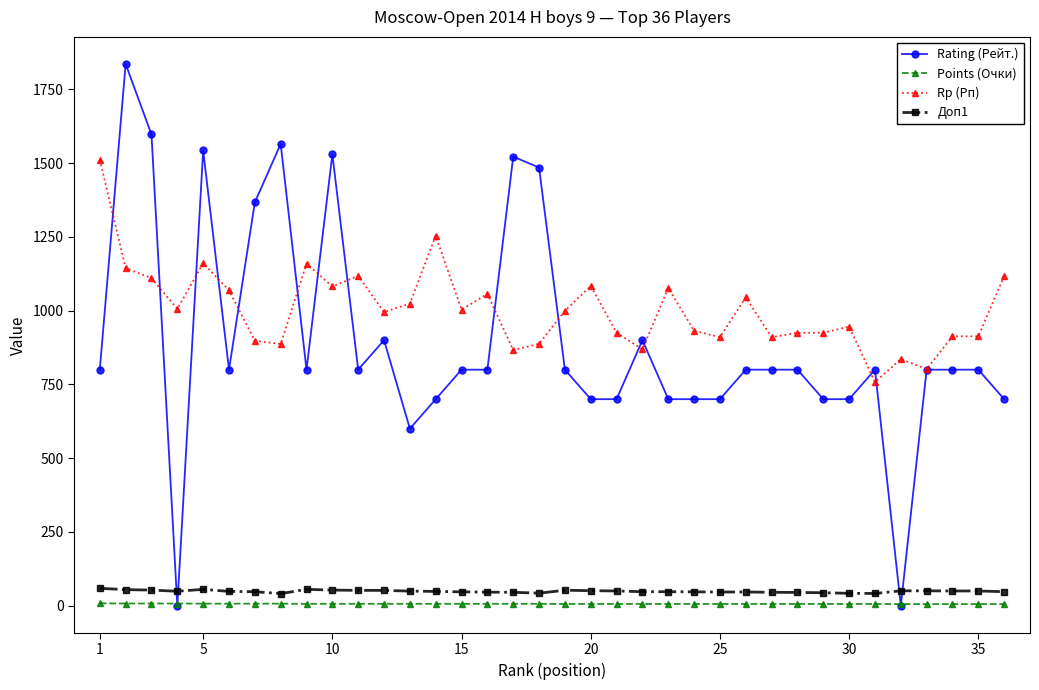

What is the value of the Rp (Рп) point at the 22nd from the left?

869.0